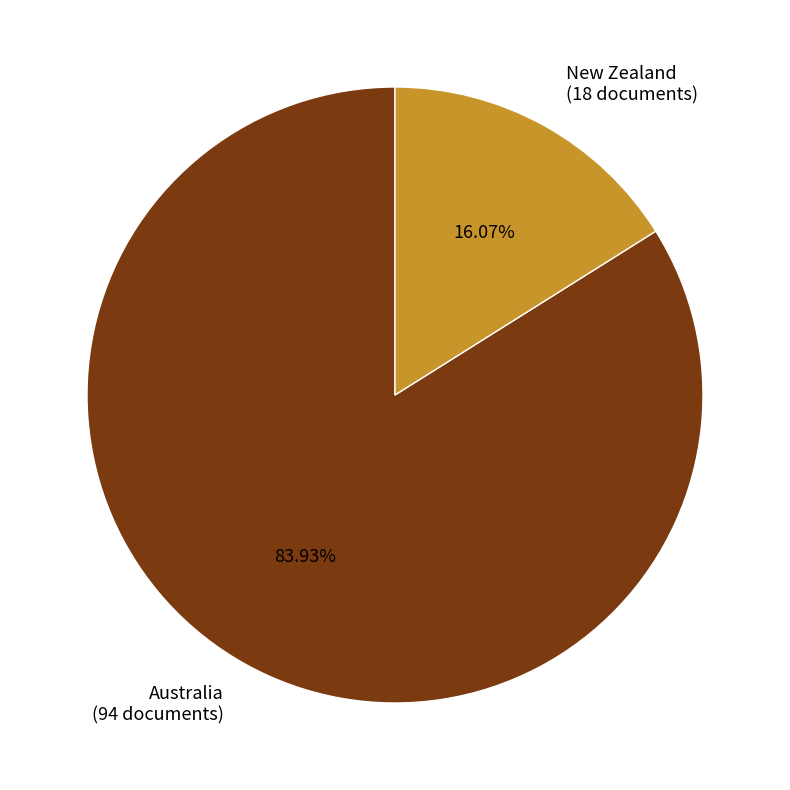

To the nearest percent, what is the average slice percentage?

50%